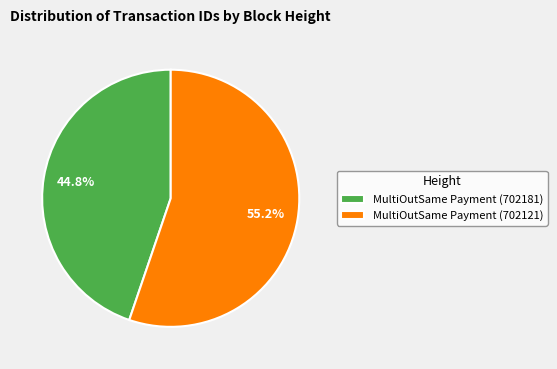

Which slice is the largest?

MultiOutSame Payment (702121)